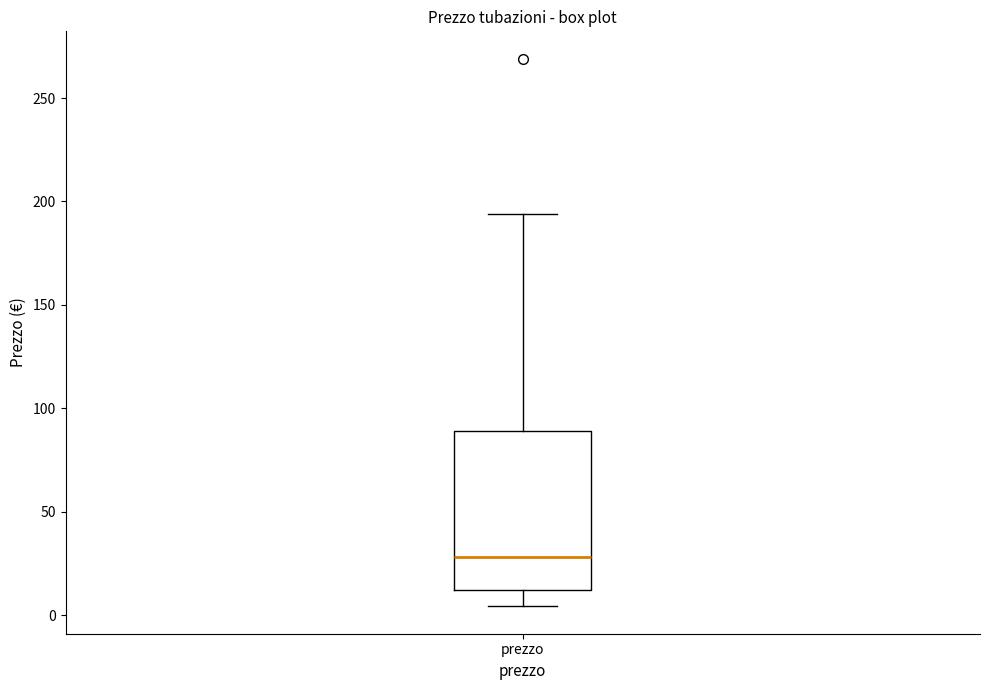

Transcribe this box plot: give where the median line is, the range the box spans, and where the two whiskers end, as read against the y-axis. The values are not printed on the chart, so give them approximately, as read against the axis.

median 30, box 10 to 90, whiskers 5 to 195